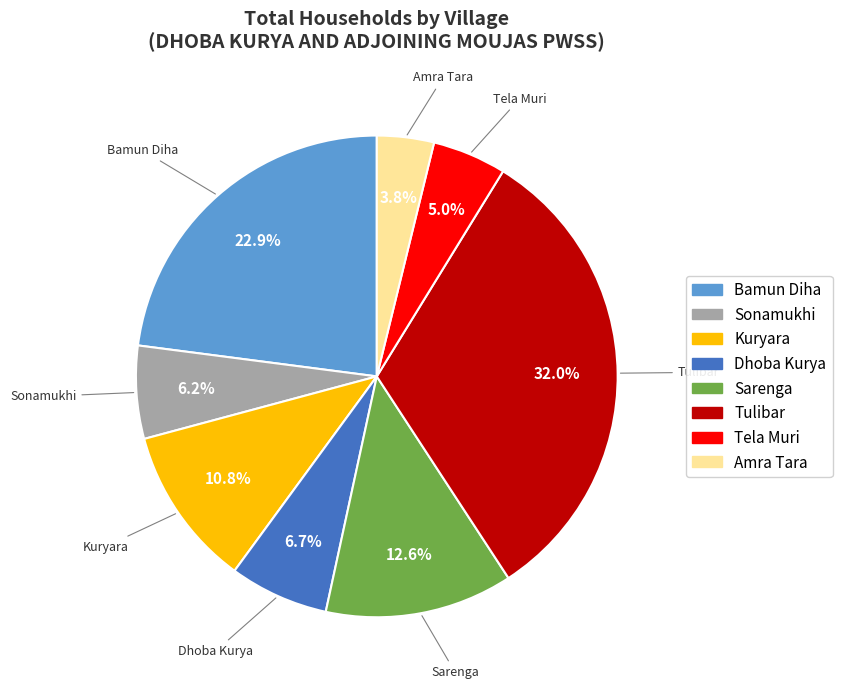

Is there a majority slice in this chart?

No